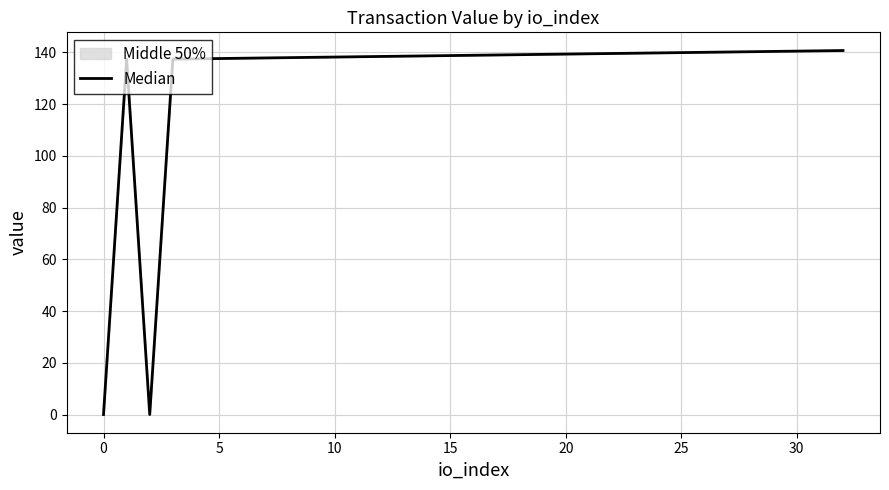

True or false: the data has more than 1 interior local peaks.

False